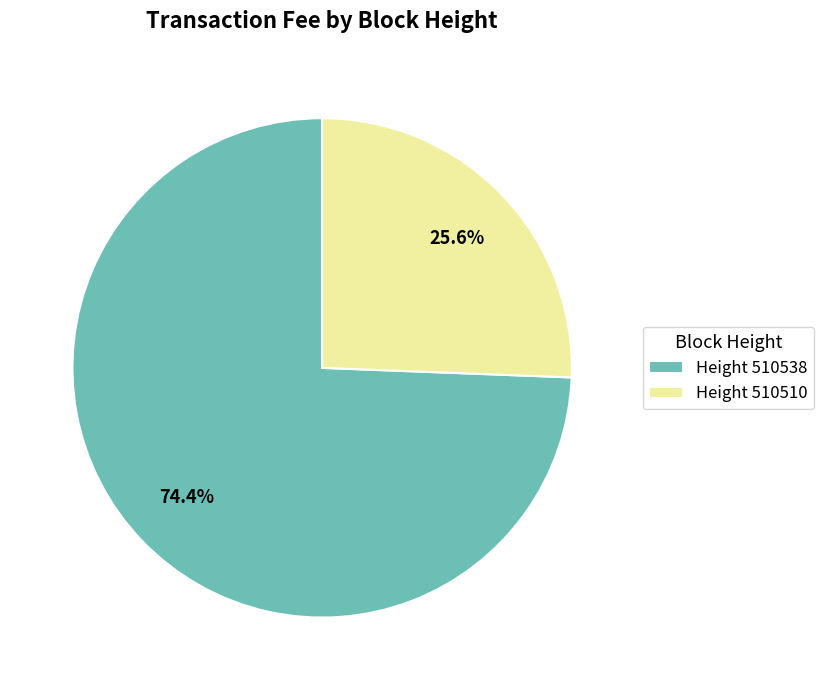

Which category accounts for the majority?

Height 510538